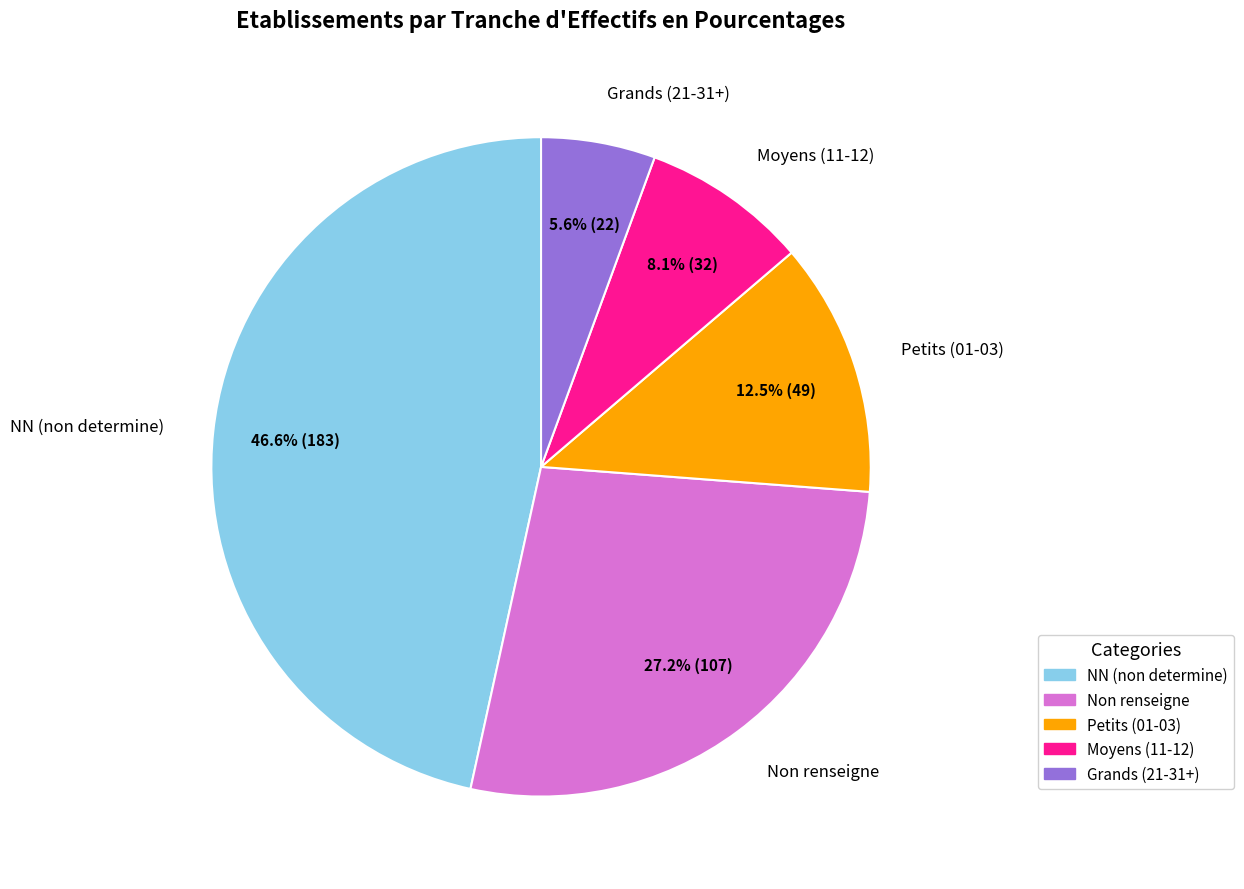

How many segments does this pie chart have?

5